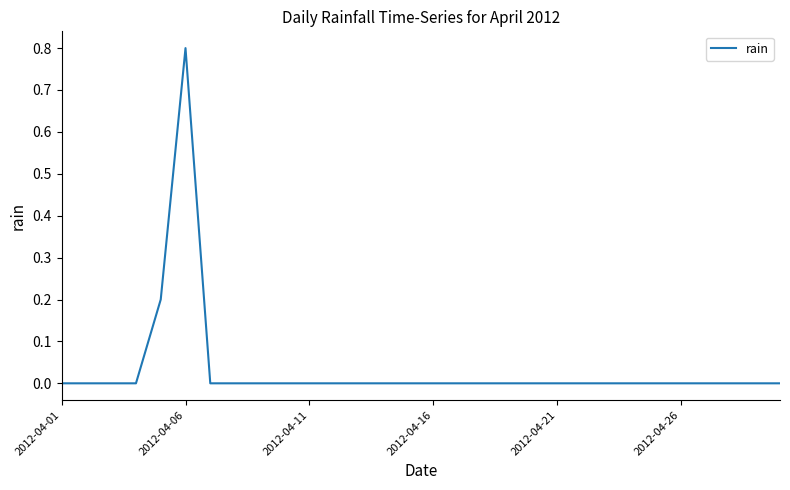

What is the difference between the maximum and minimum values?

0.8